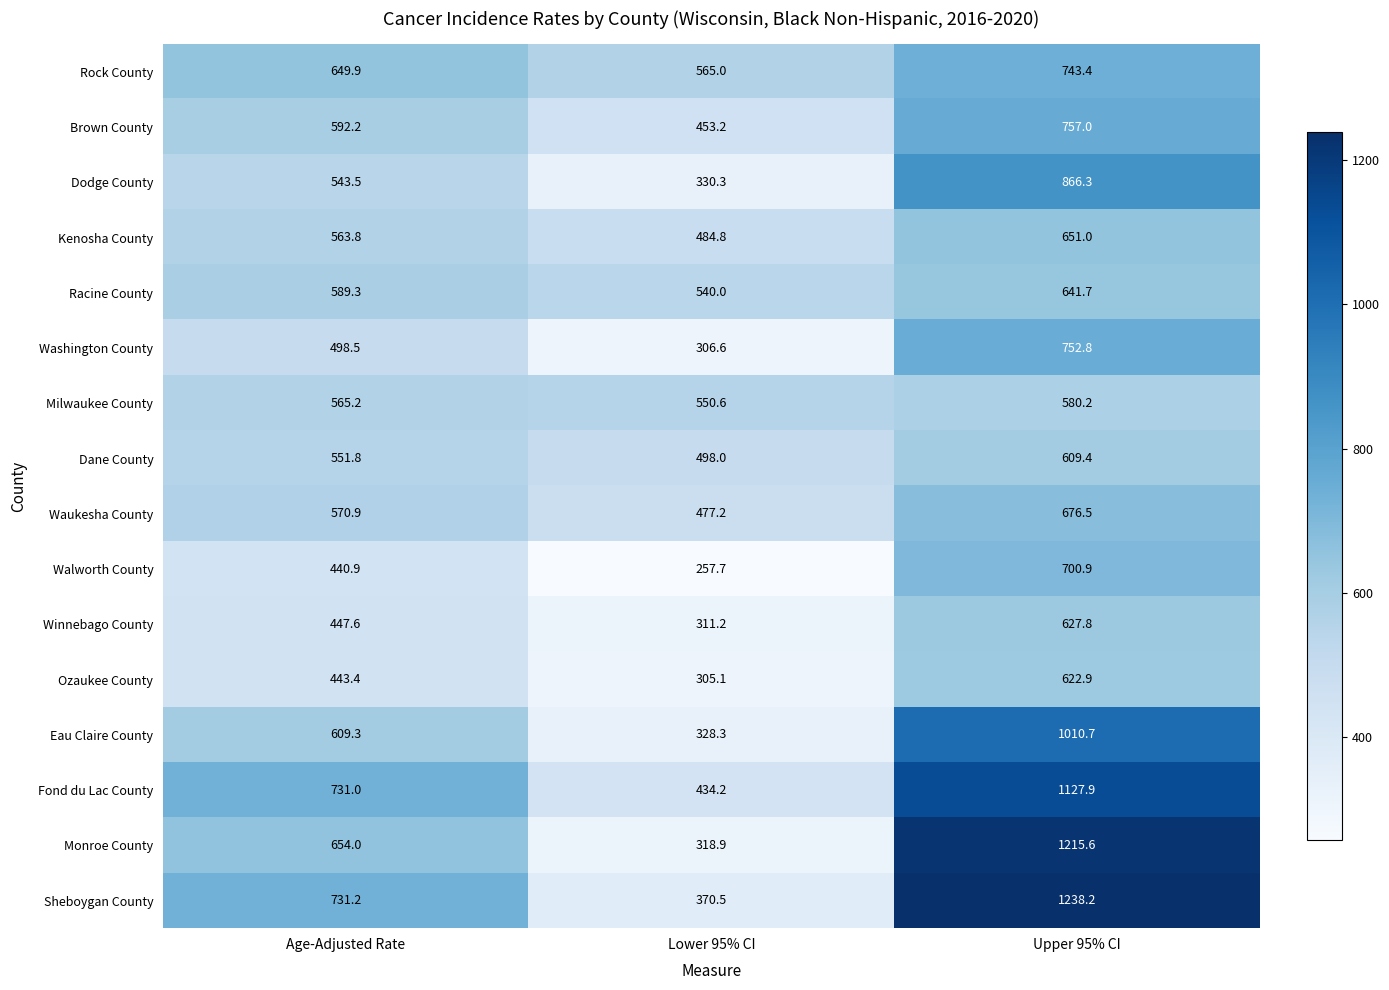

What is the difference between the maximum and second lowest values in the Monroe County series?

561.6